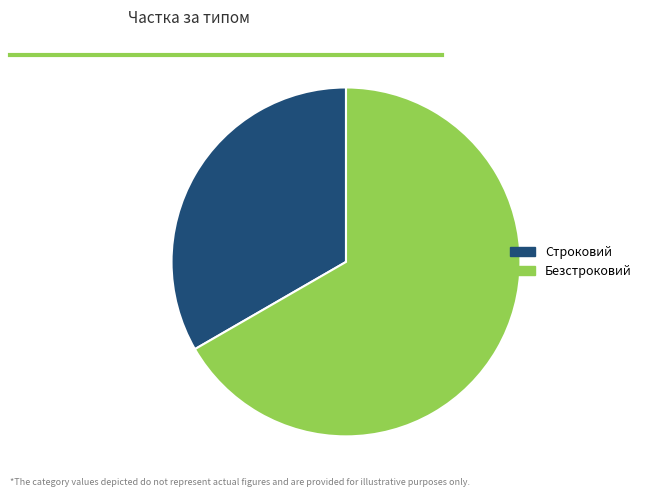

Is it true that Строковий is 24% of the pie?

False